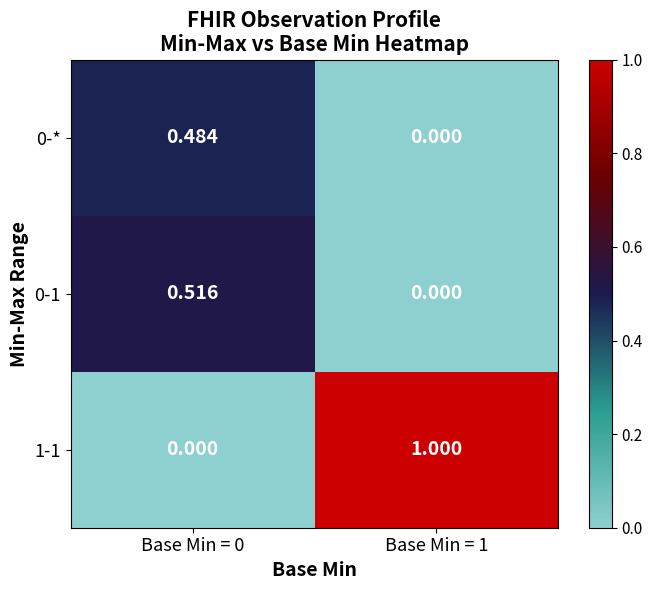

How many data points in 0-* are above 0?

1